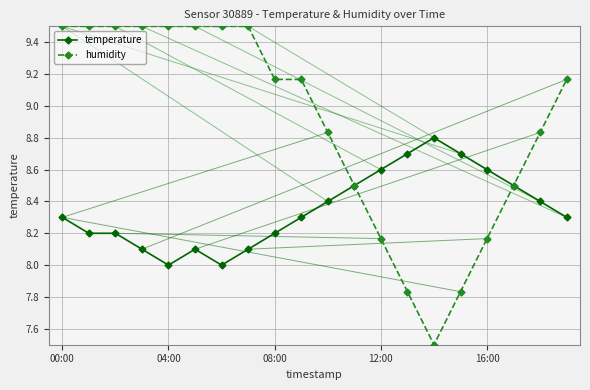

What is the smallest value displayed?

7.5